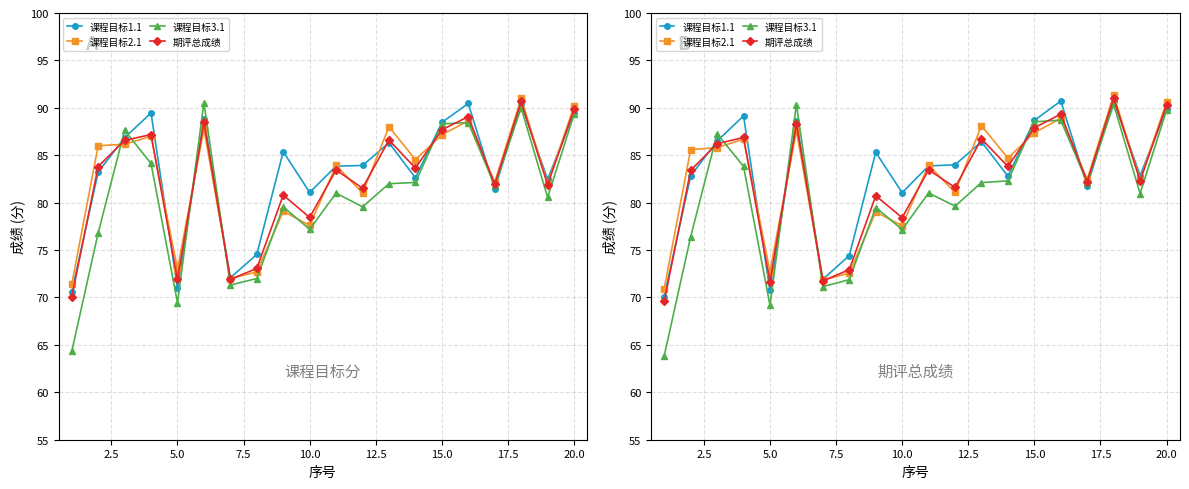

List the series in order of their peak value, lowest first.

课程目标3.1, 课程目标1.1, 期评总成绩, 课程目标2.1